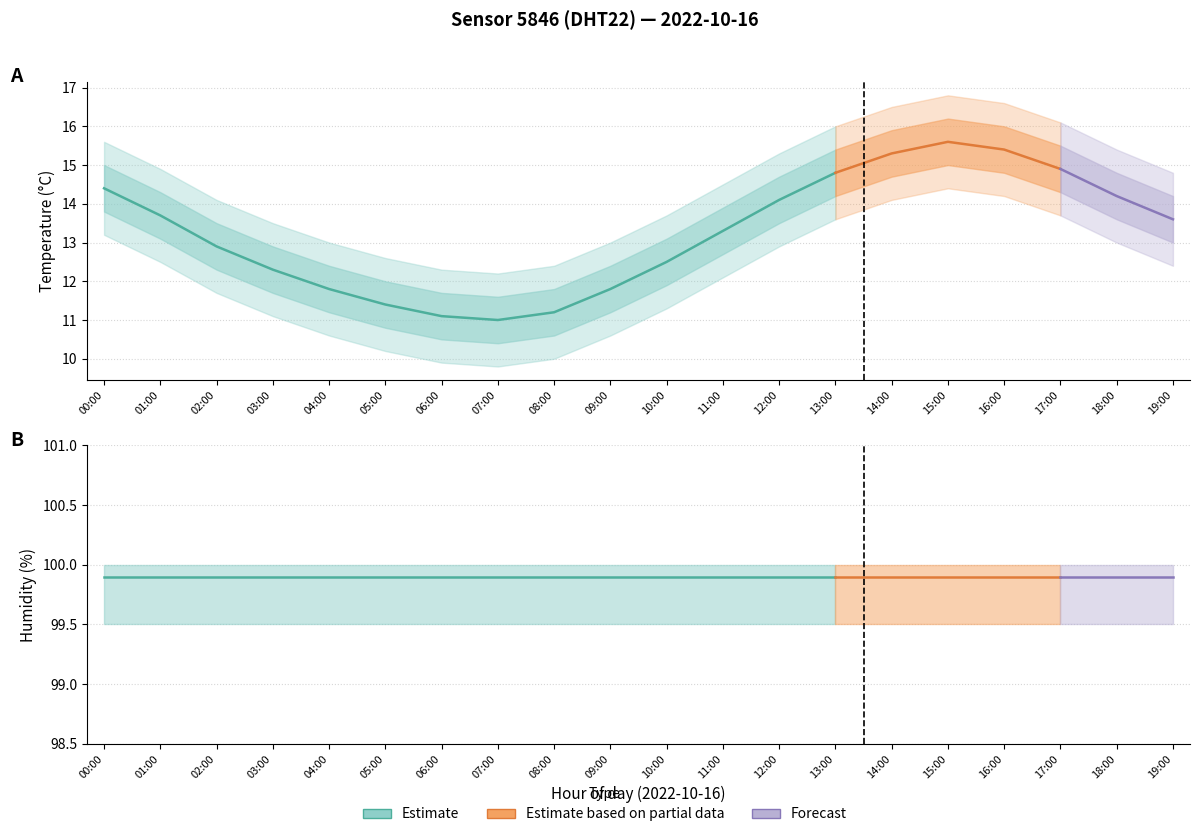

True or false: temperature has a value of 12.5 at 10:00.

True